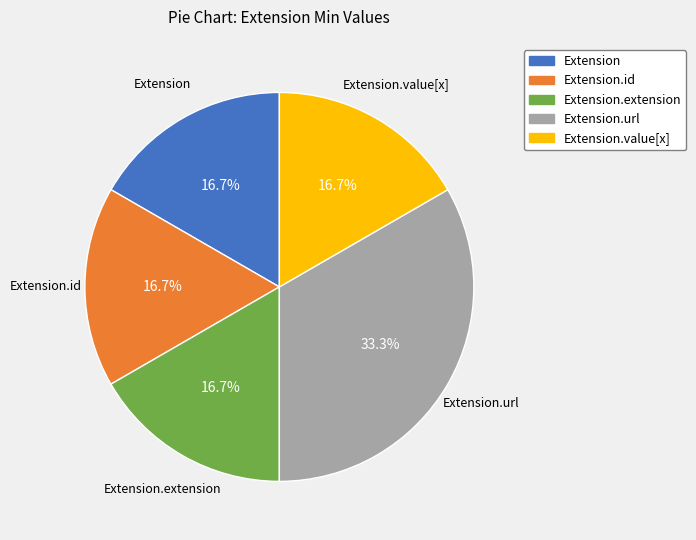

What is the largest slice in the pie chart?

Extension.url